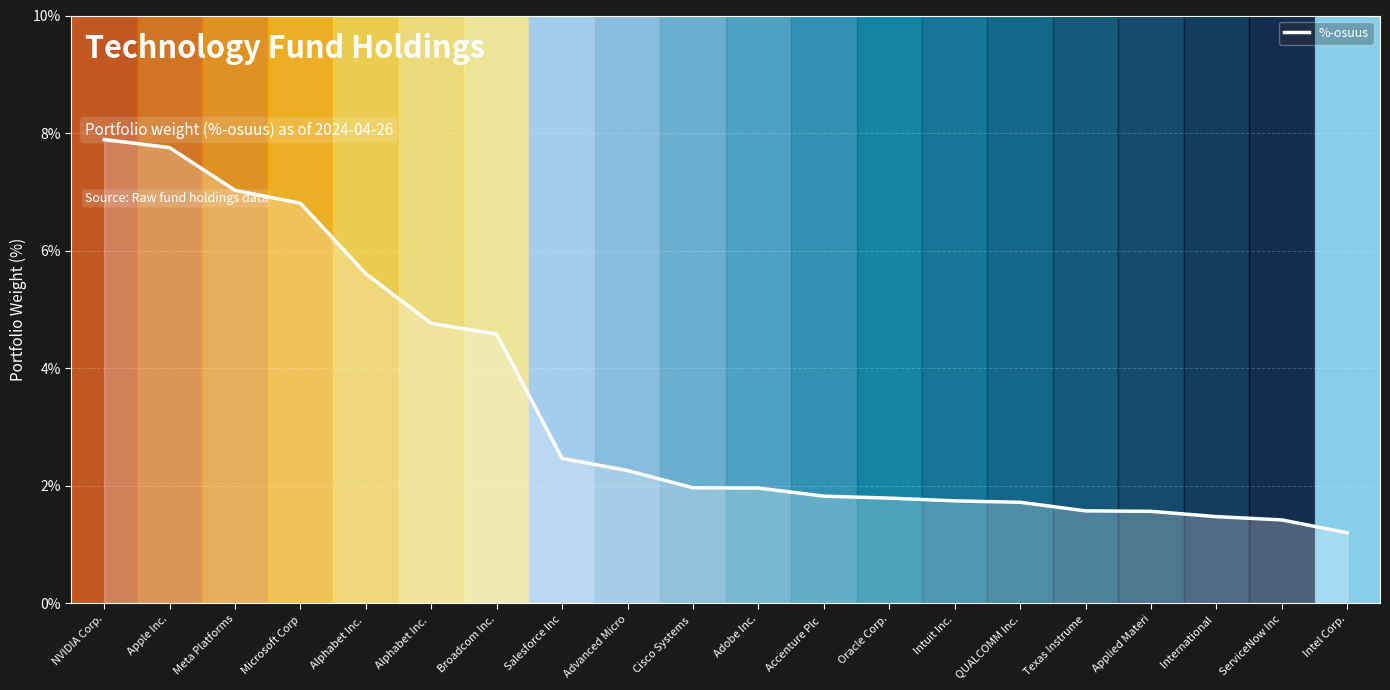

Is this an area chart (filled region under the line)?

Yes